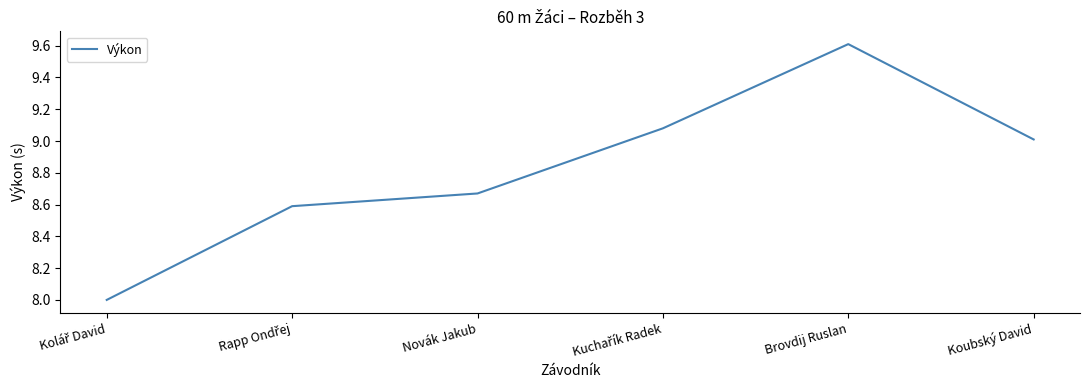

Which category has the highest value across all series?

Brovdij Ruslan